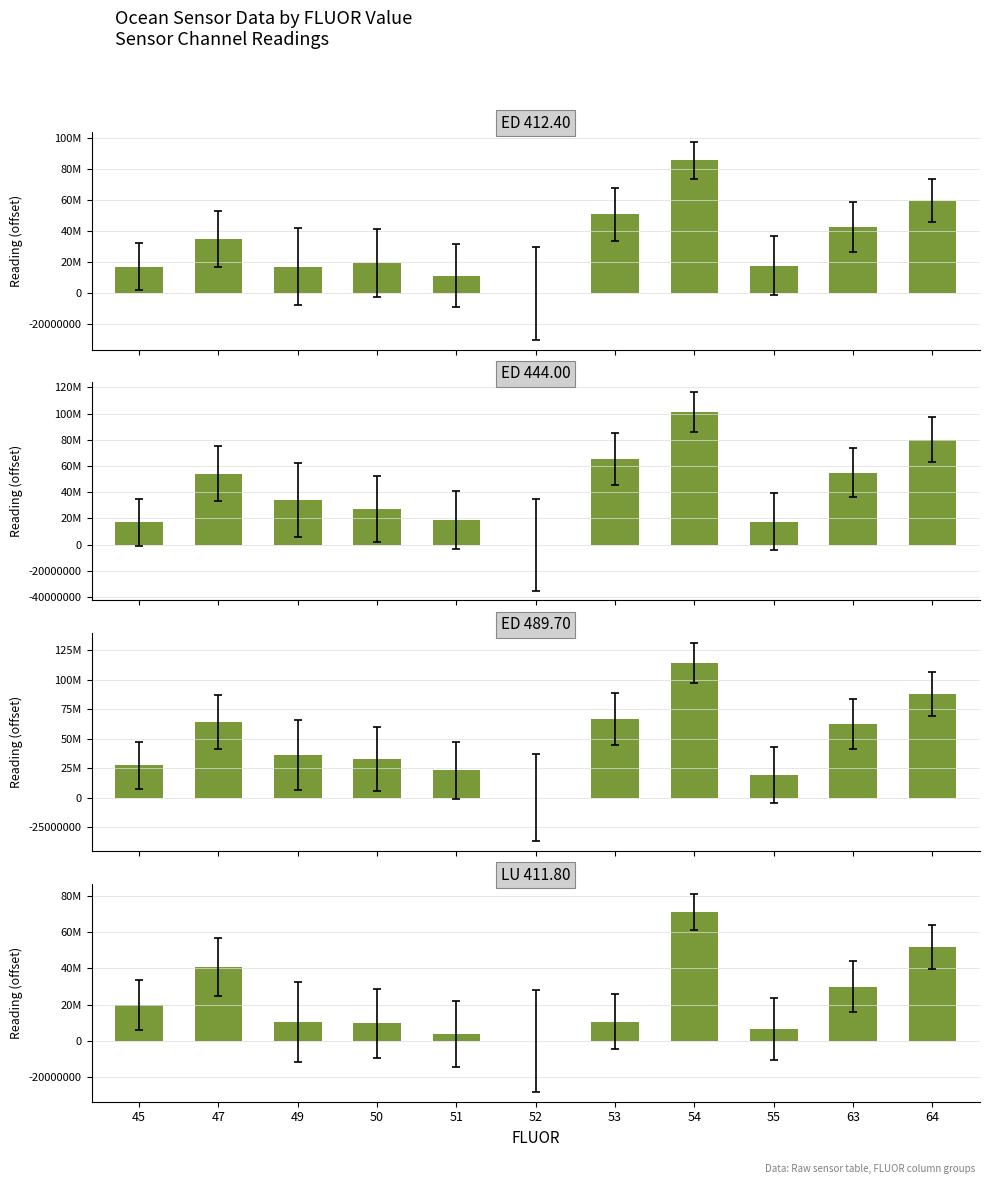

What is the value of the ED 412.40 bar at the 10th from the left?

42413760